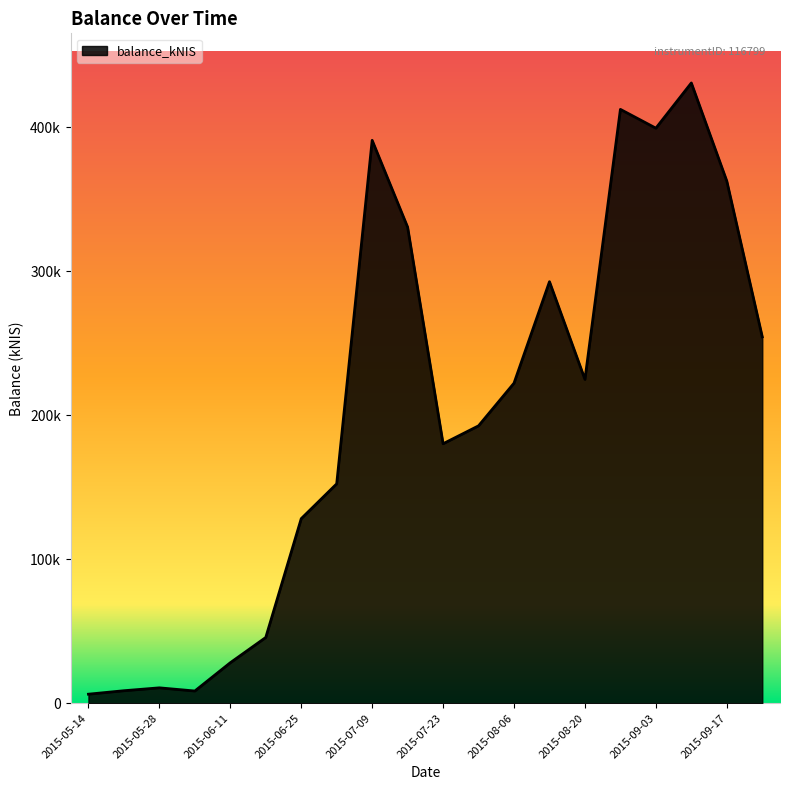

Is this an area chart (filled region under the line)?

Yes